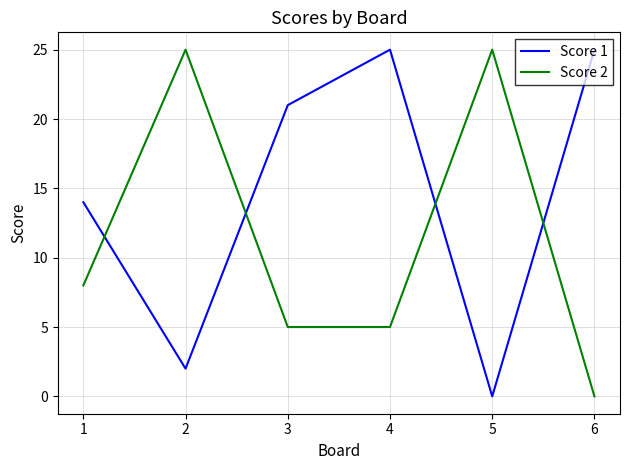

How many intersections are there between Score 1 and Score 2?

4